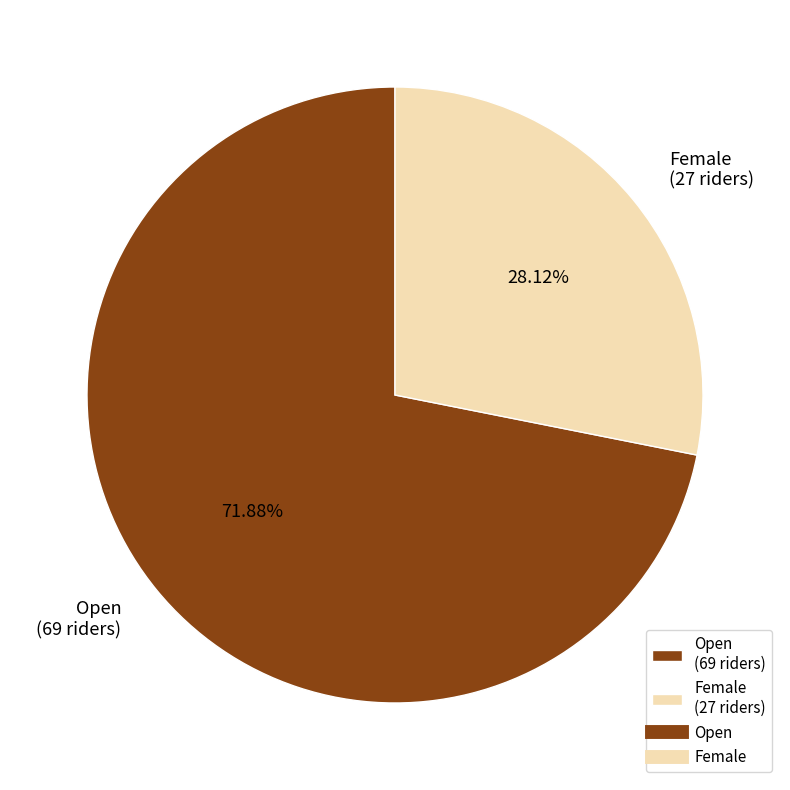

Count the number of slices in the pie.

2